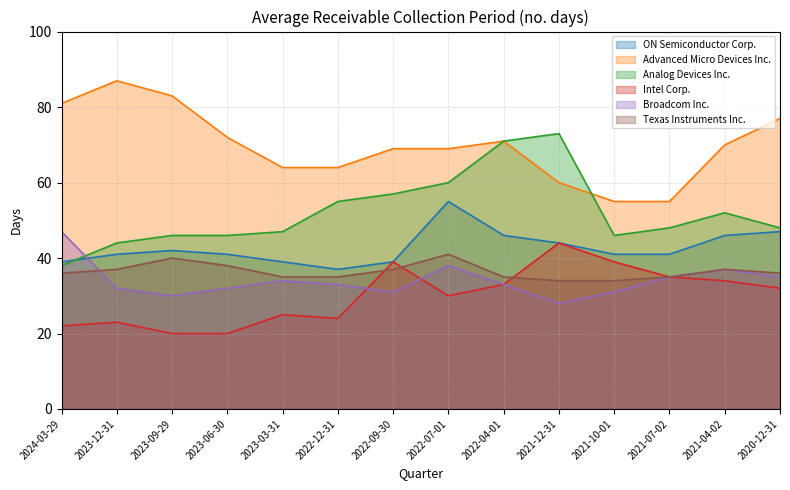

How many data points in Broadcom Inc. are above 33?

6